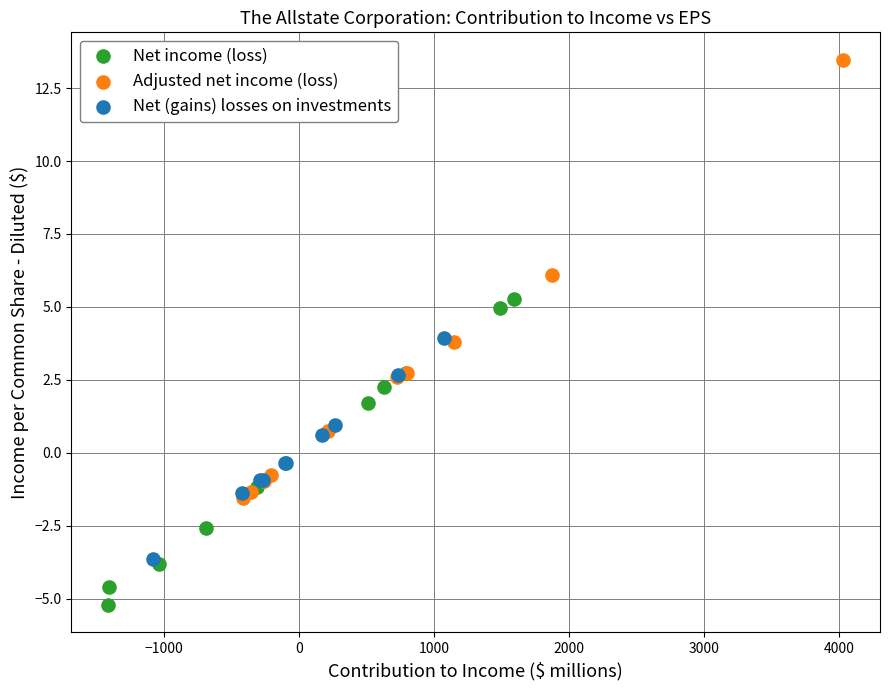

Which series contains the highest Y value?

Adjusted net income (loss)